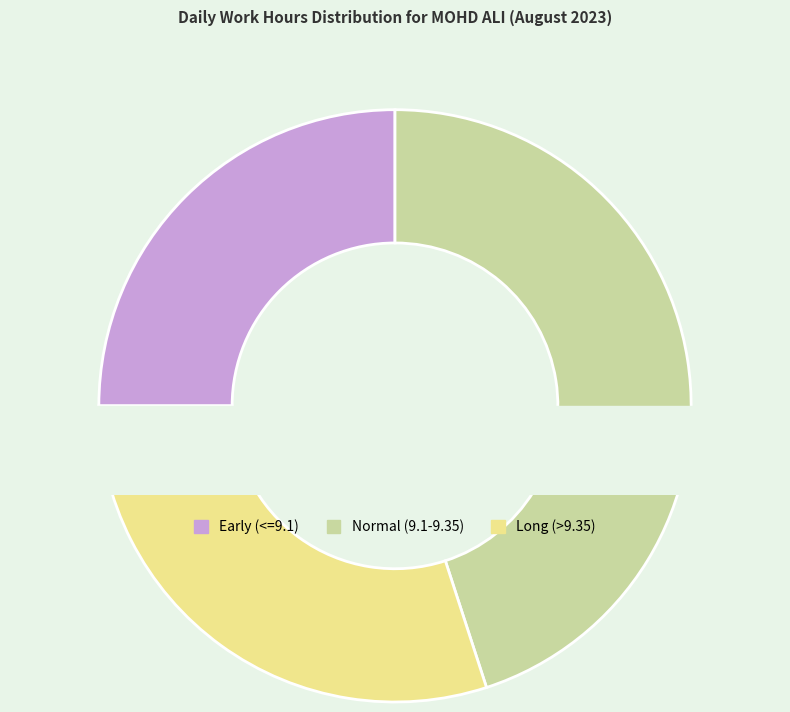

Does Day 8 account for over 50% of the chart?

No